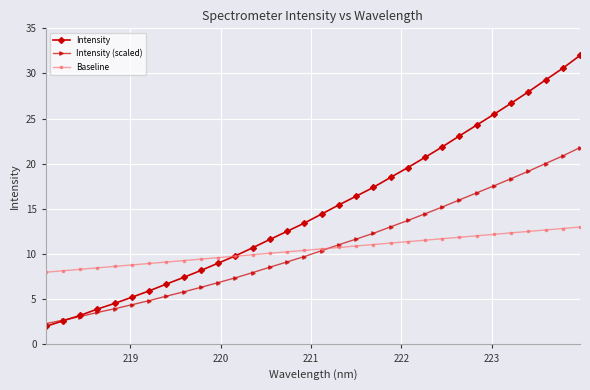

Which series has the largest total across all categories?

Intensity